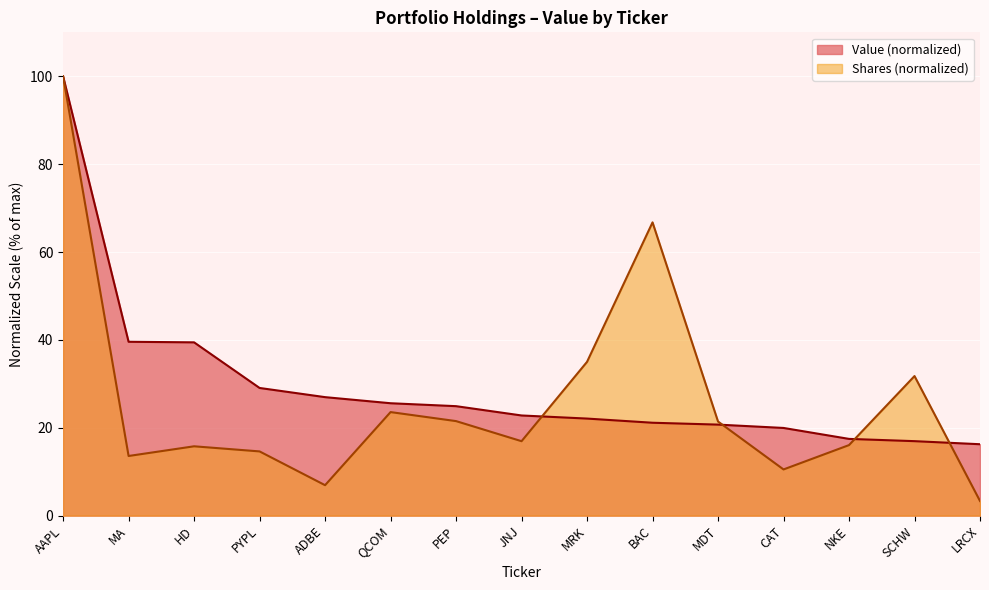

How many values are below 22?

6